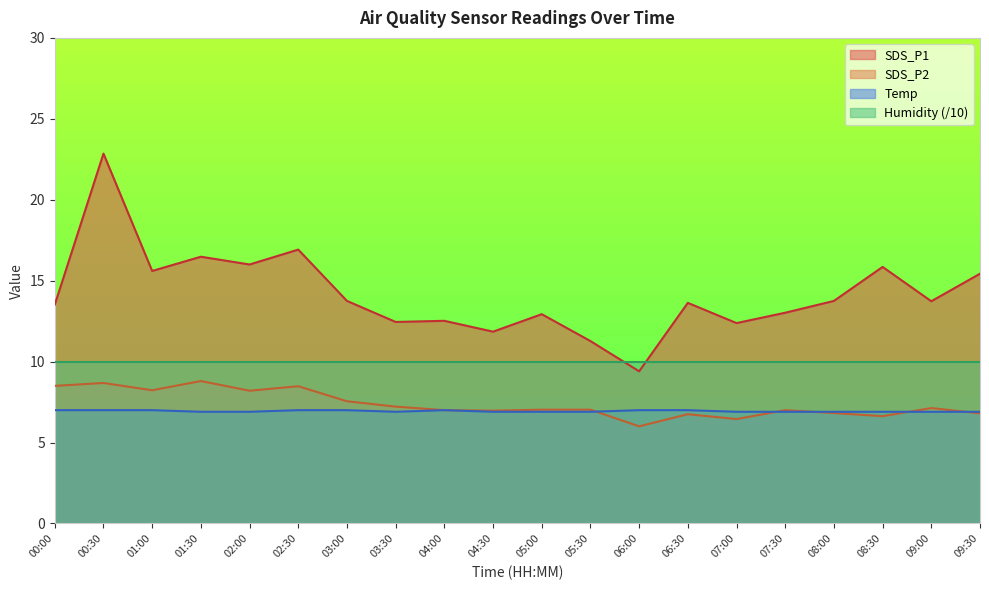

Which series has the largest total across all categories?

SDS_P1